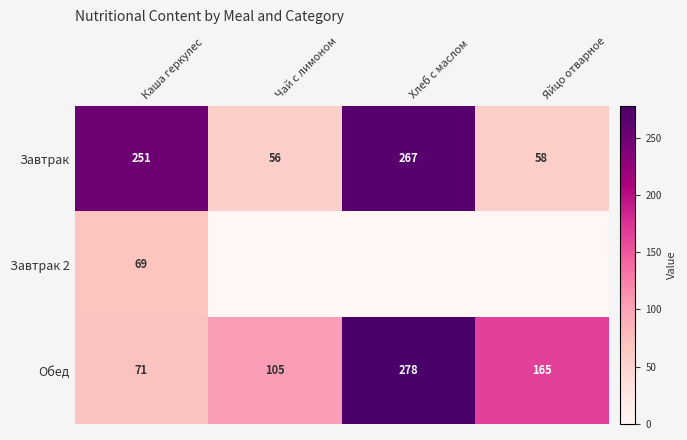

True or false: Обед has a value of 120 at Хлеб с маслом.

False